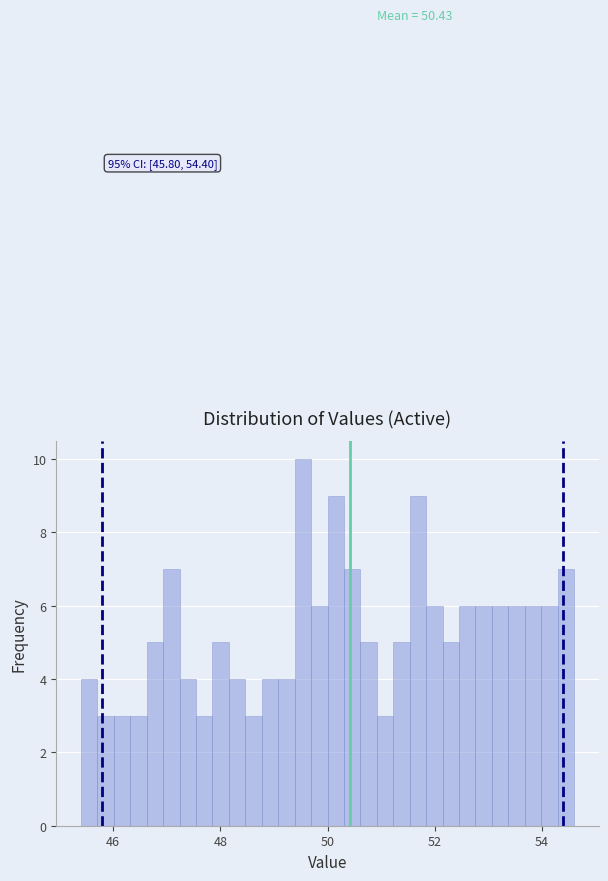

Read against the x-axis, roughly where is the centre of the tallest bar?

49.6